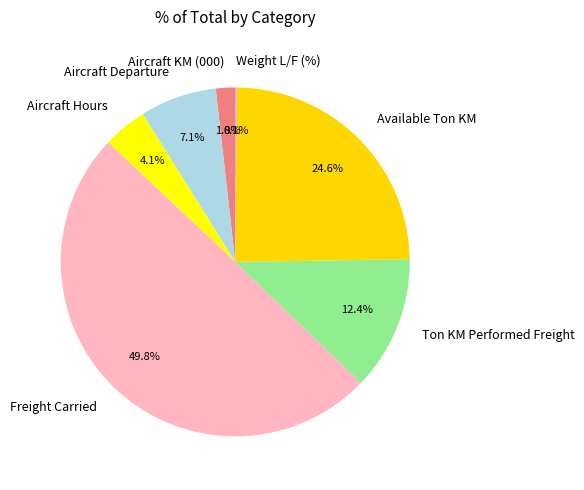

Is Ton KM Performed Freight the majority of the pie?

No